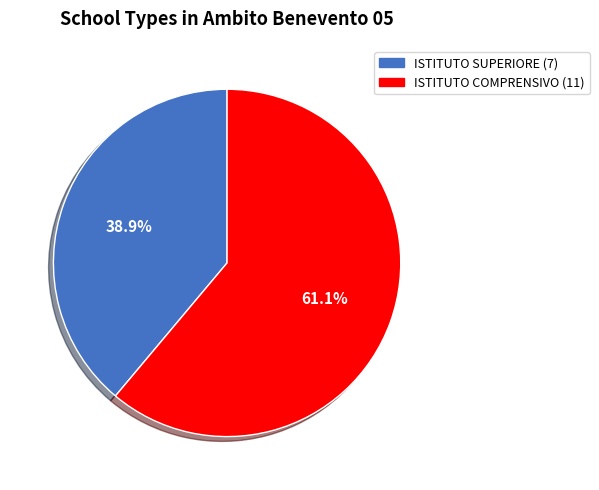

Is there a majority slice in this chart?

Yes